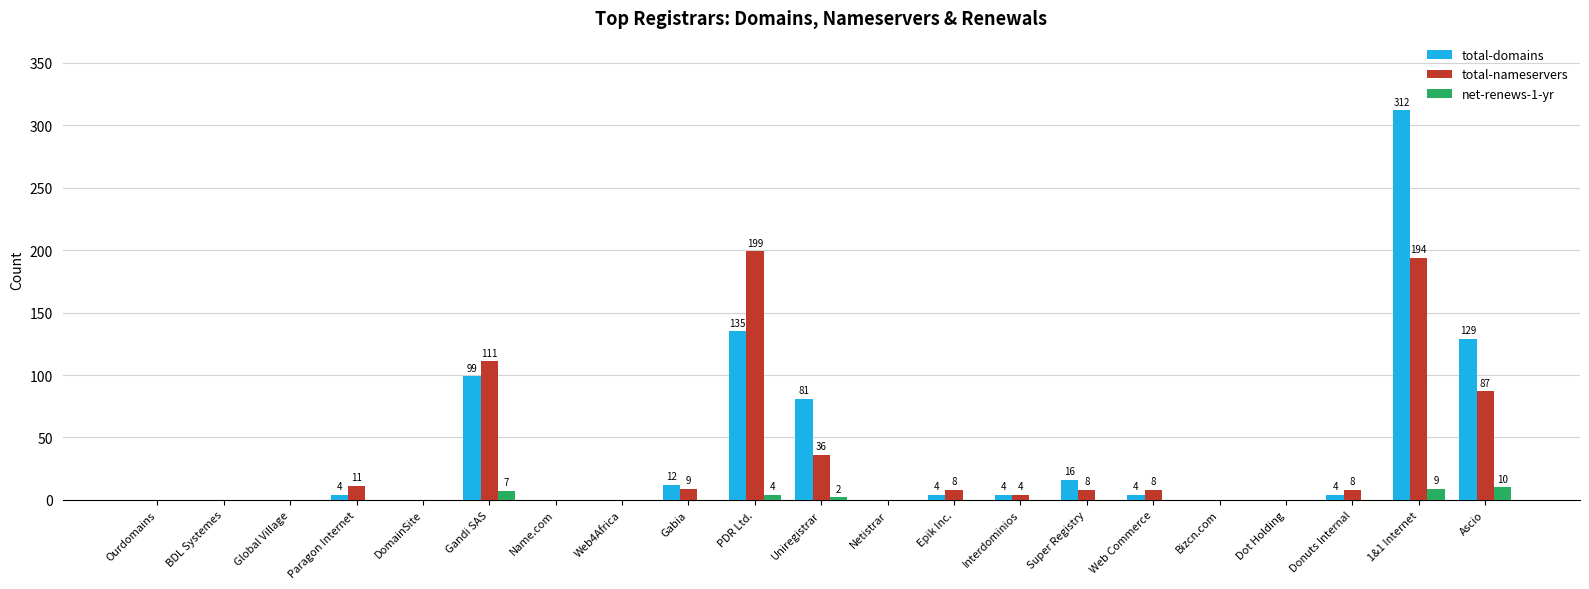

At which category does the chart reach its peak across all series?

1&1 Internet